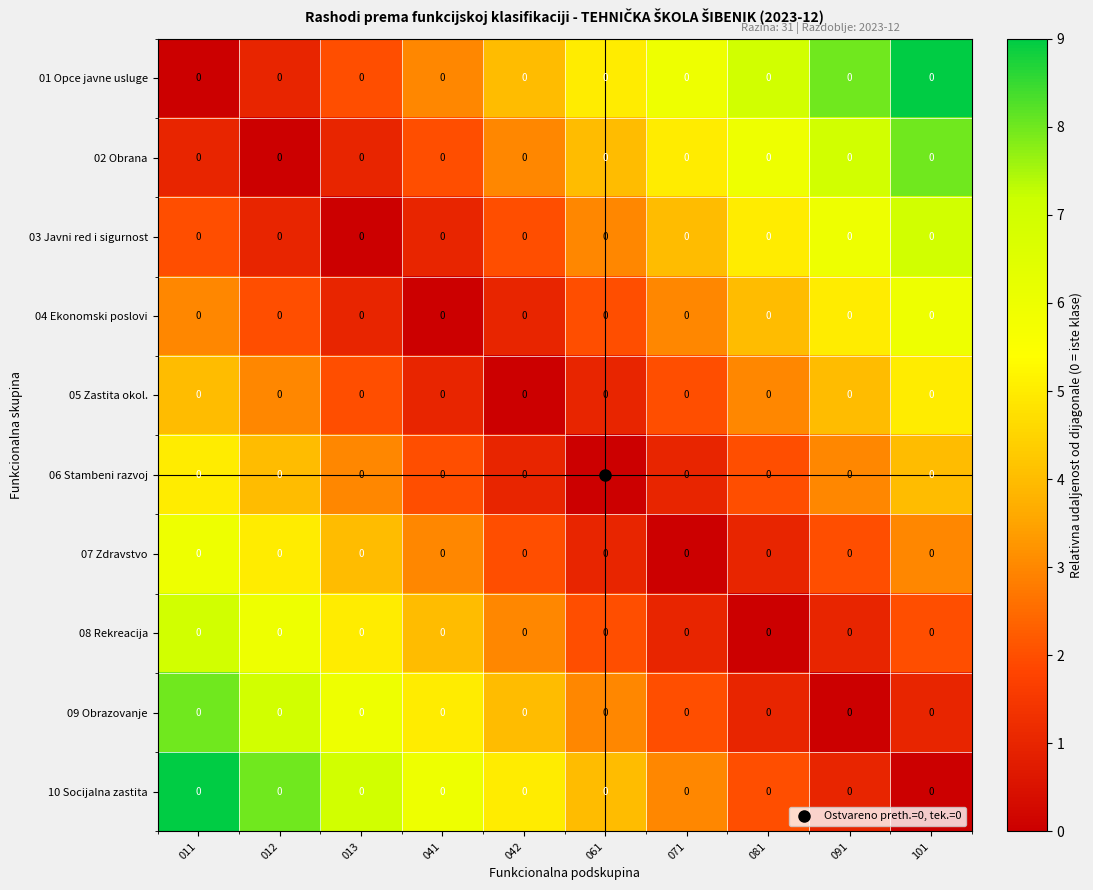

Count the number of categories in the chart.

10